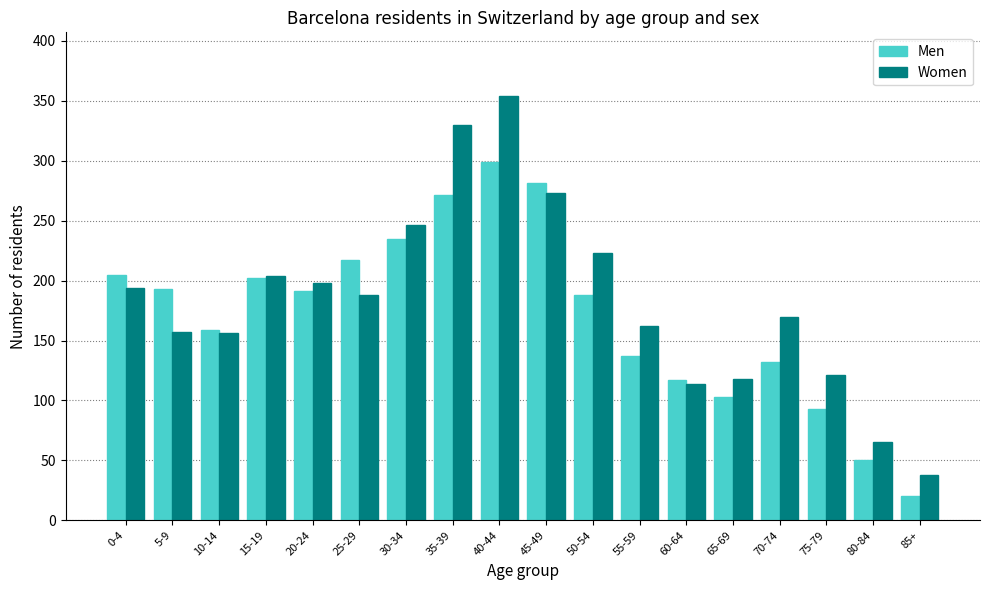

At which label is Men closest to 159?

10-14